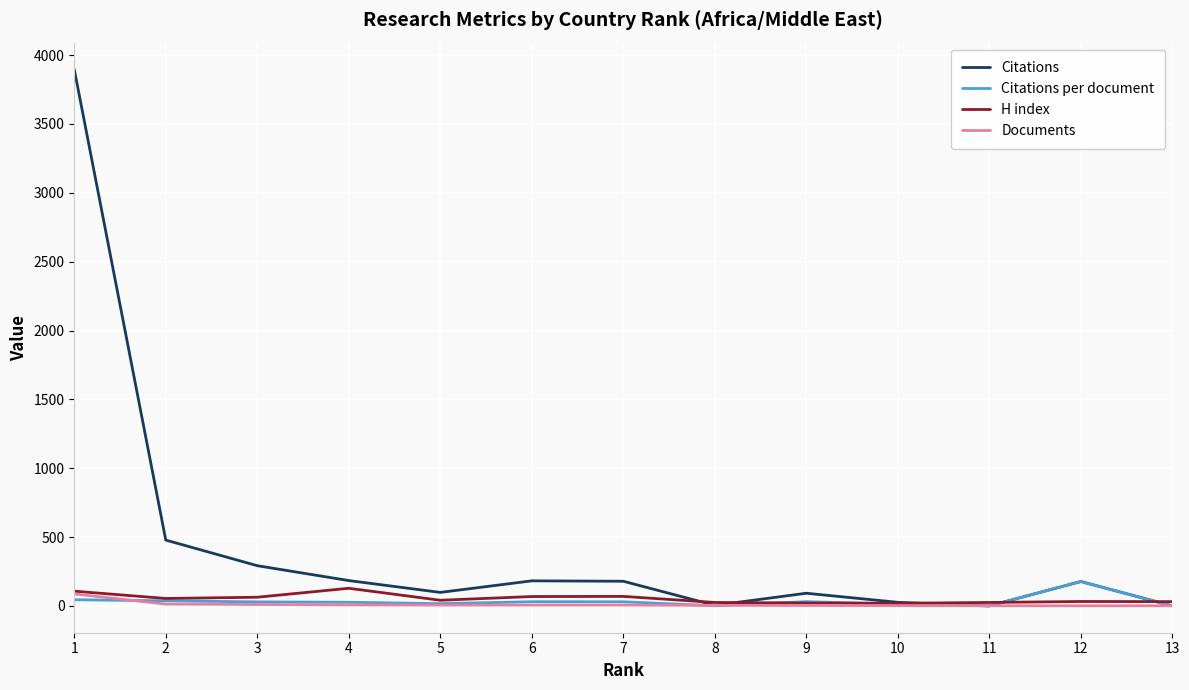

Which series has the largest total across all categories?

Citations